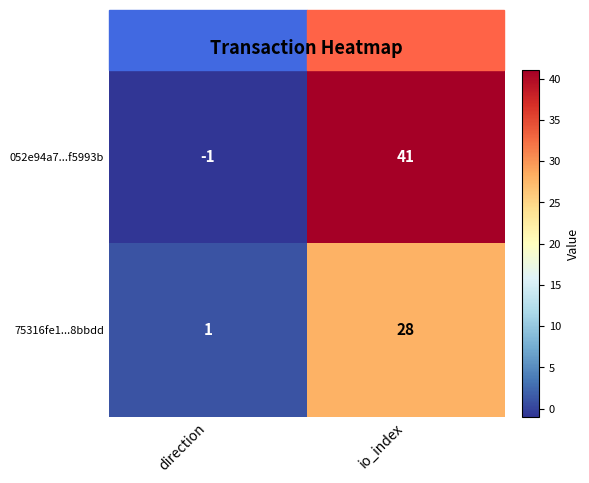

Read the 75316fe1...8bbdd value at io_index.

28